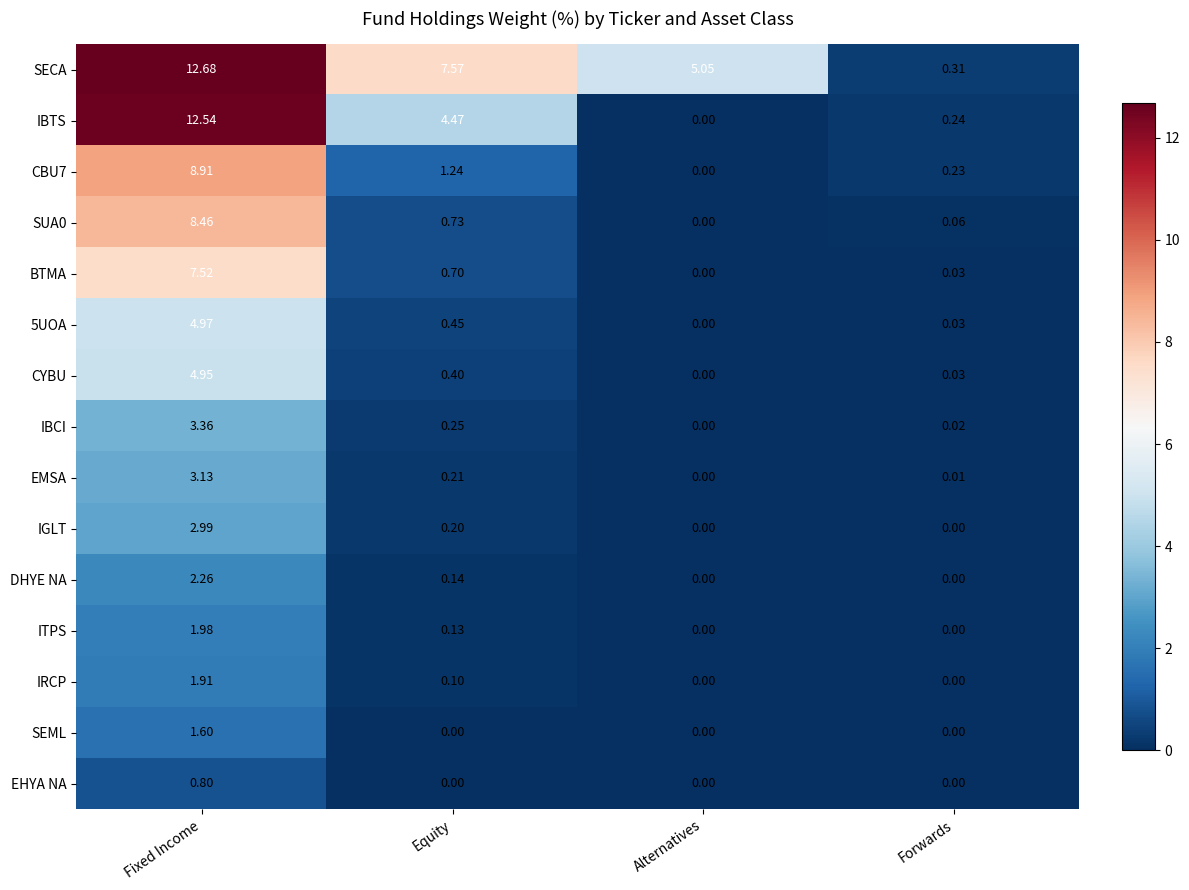

At which category is the sum across all series the highest?

Fixed Income